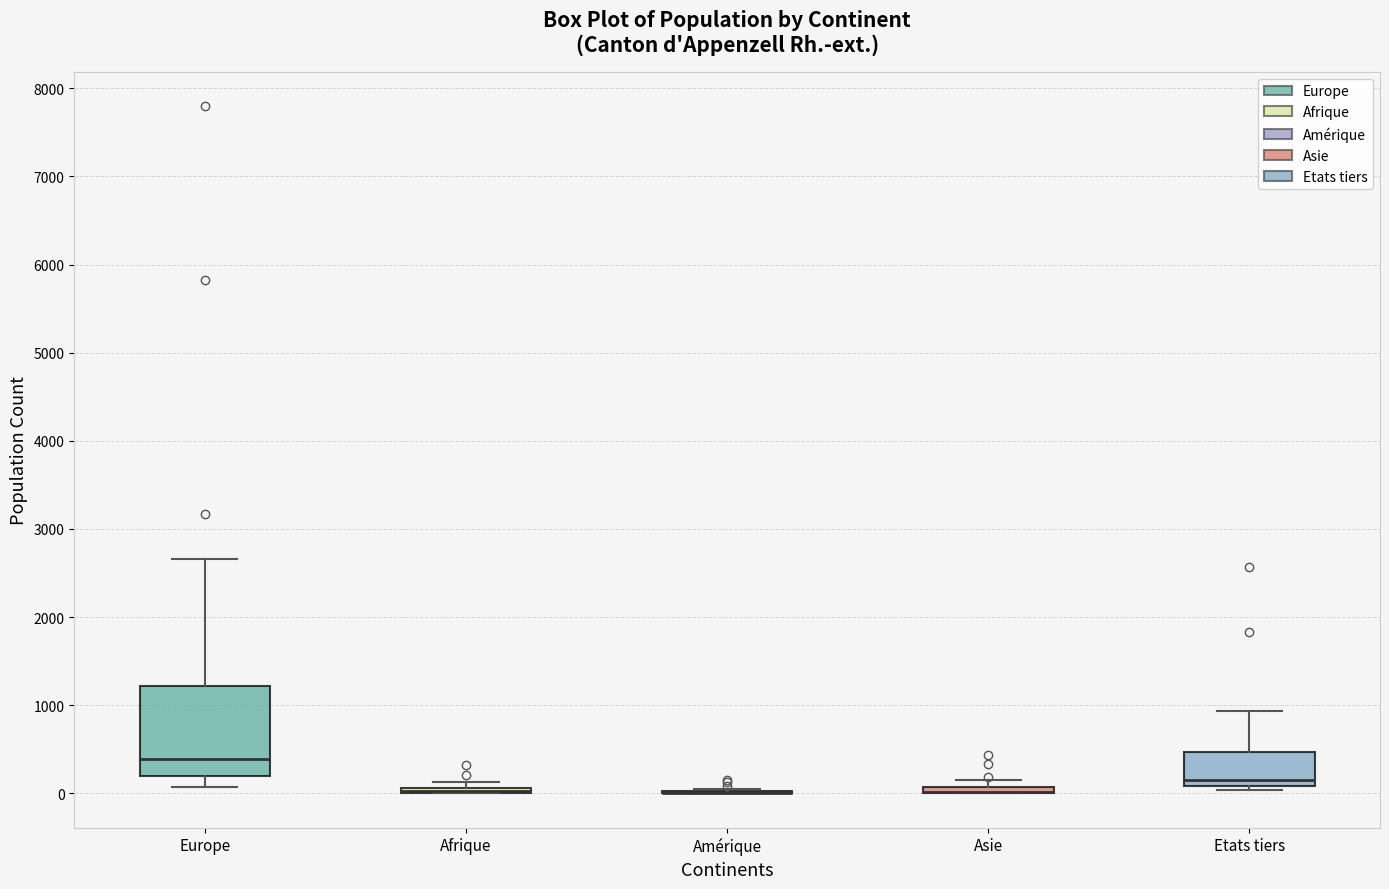

Where does the lower whisker of the box for Europe end on the y-axis? The values are not printed on the chart, so give them approximately, as read against the axis.

100